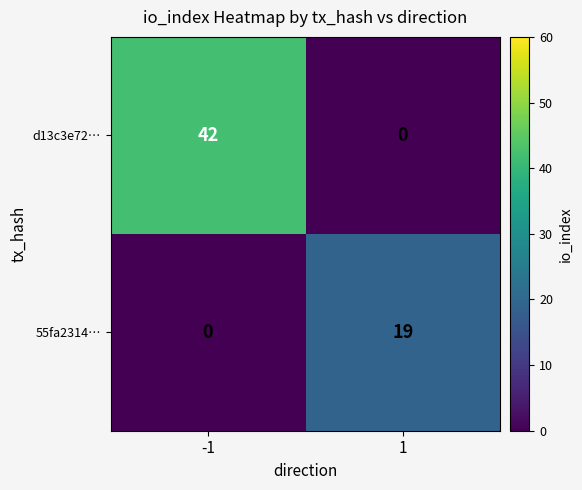

What is the sum of the d13c3e72… values at -1 and 1?

42